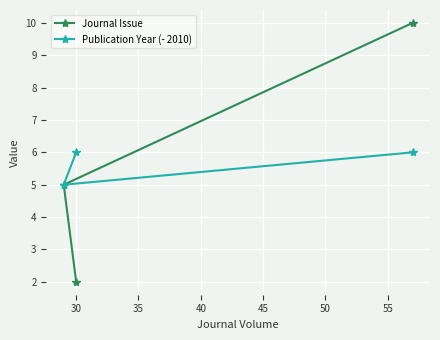

Reading right to left, transcribe all the data shown in this chart.

Journal Issue: 10	2	5
Publication Year (- 2010): 6	6	5